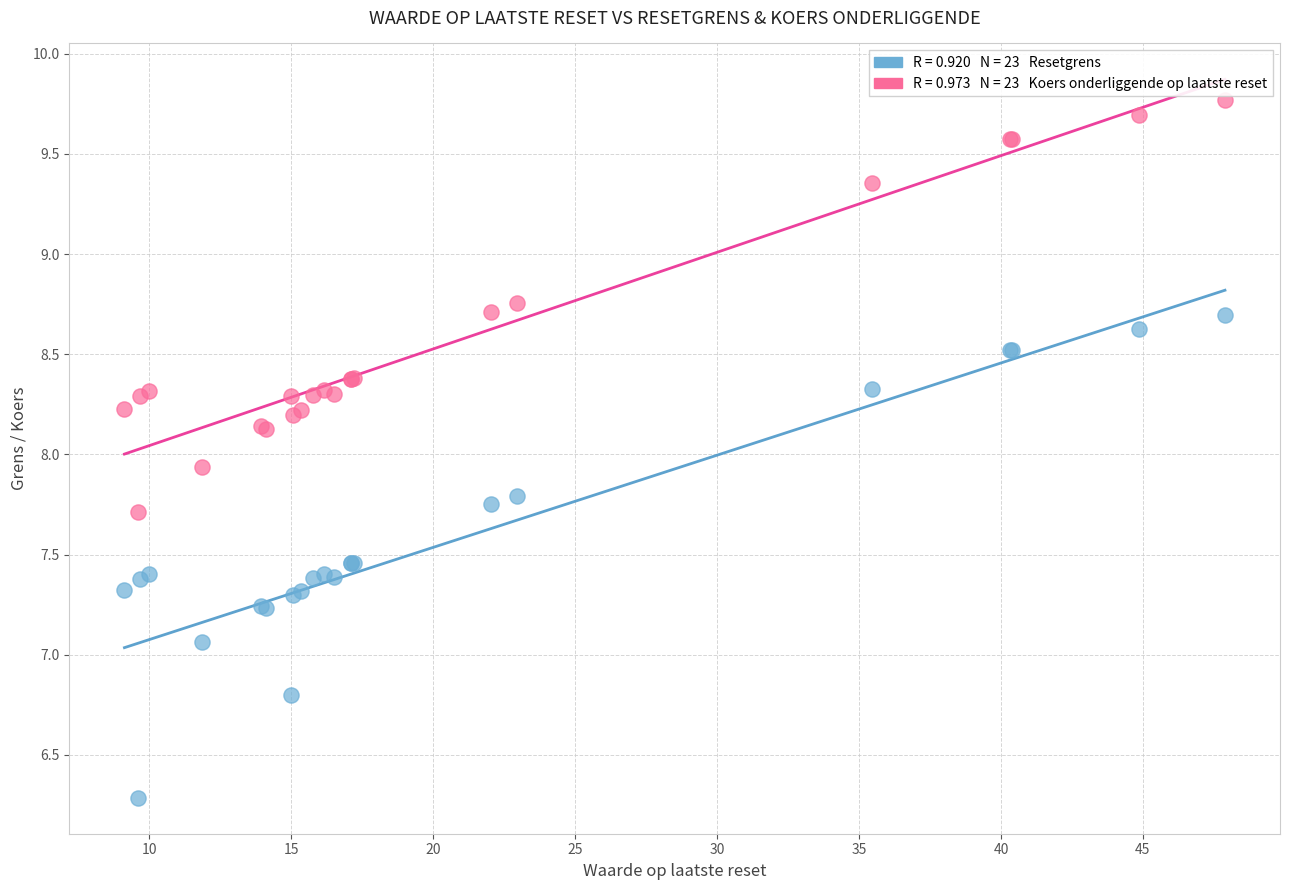

Across all series, what Y value is closest to 8?

7.9